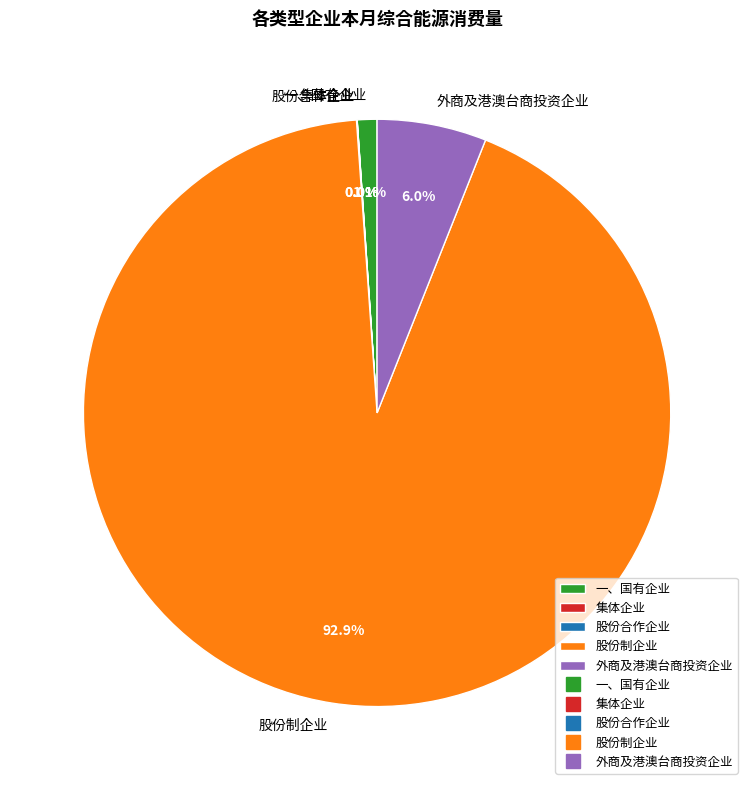

Which slice is the largest?

股份制企业